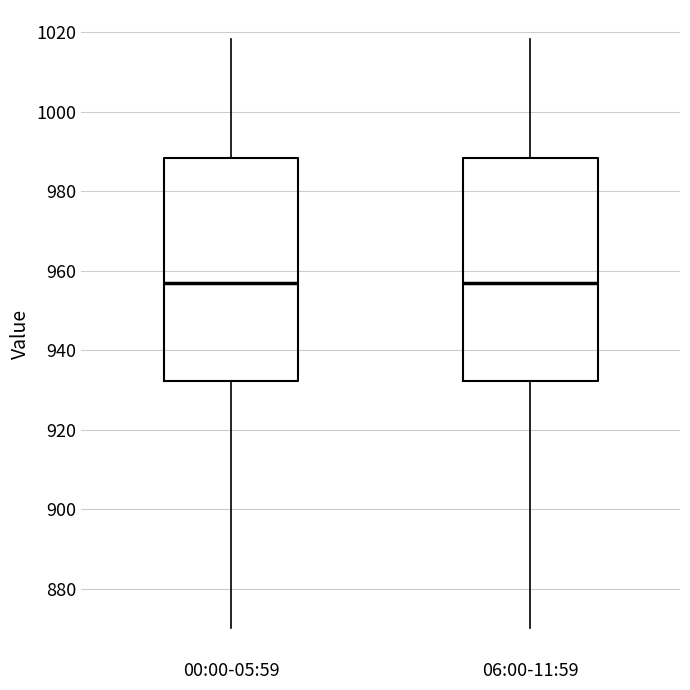

Where is the upper edge of the box for 06:00-11:59 on the y-axis? The values are not printed on the chart, so give them approximately, as read against the axis.

988